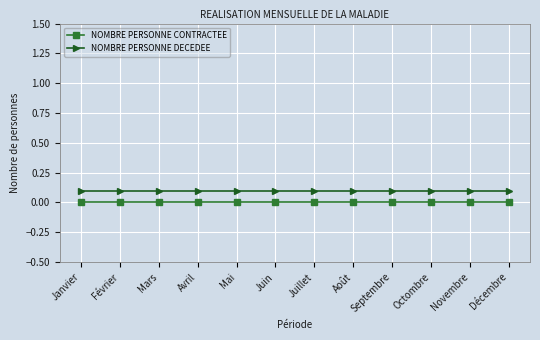

The NOMBRE PERSONNE DECEDEE series shows 0.1 at Septembre. True or false?

True